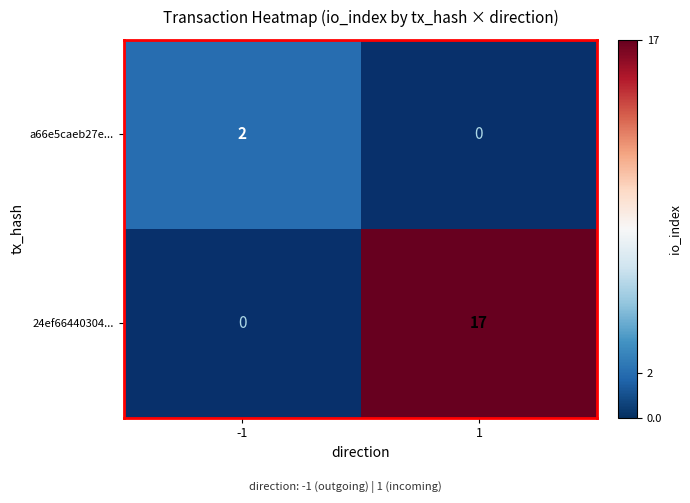

At how many categories does at least one series exceed 12?

1